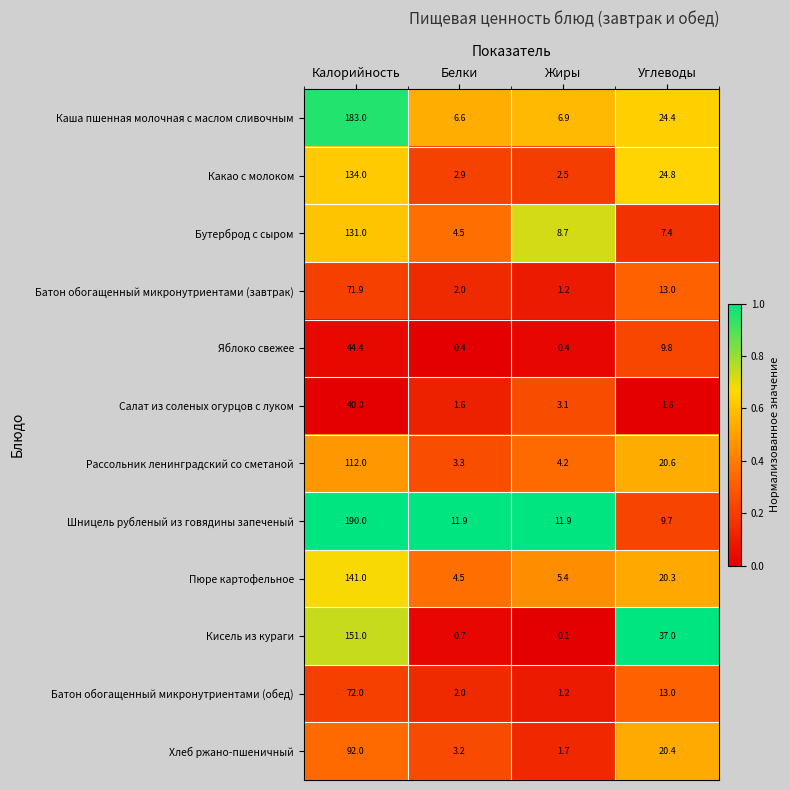

What is the total value across all series at Белки?

43.6